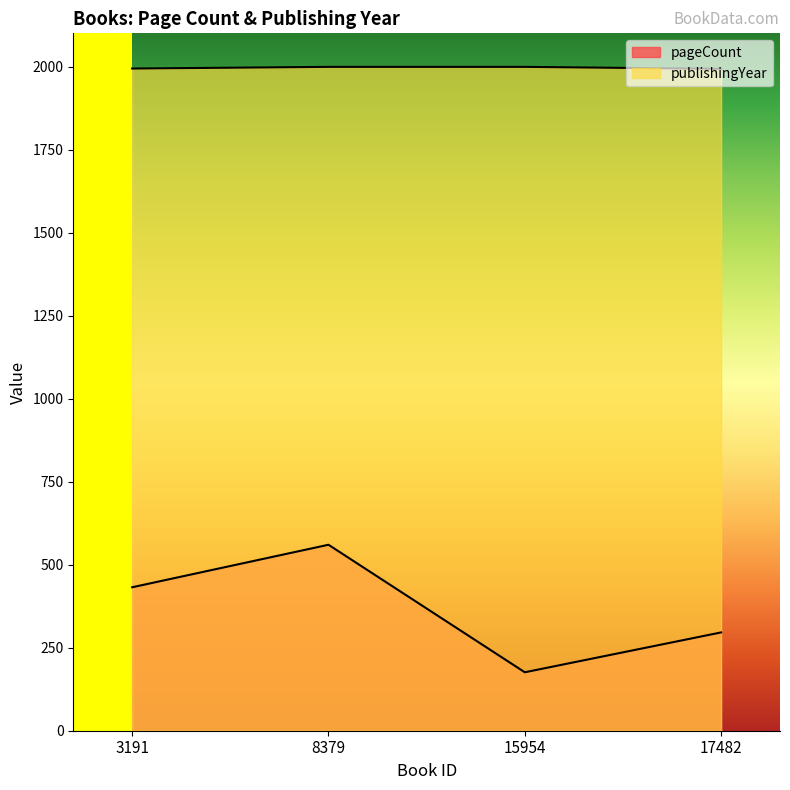

Reading right to left, extract all data points from this chart.

pageCount: 296	176	560	432
publishingYear: 1993	1999	1999	1994